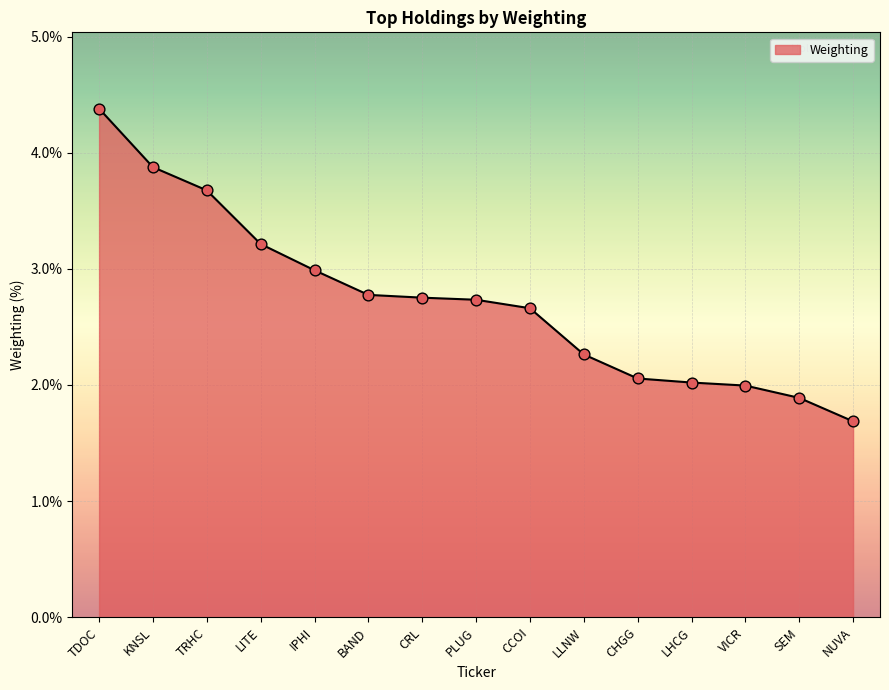

Which has a higher value, LHCG or CRL?

CRL